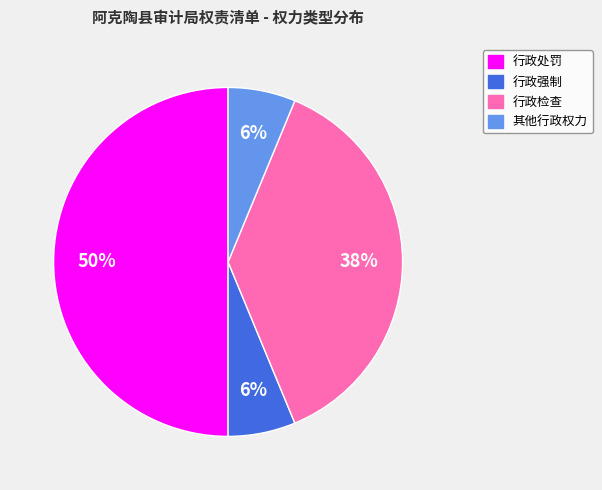

Does 行政强制 account for over 50% of the chart?

No